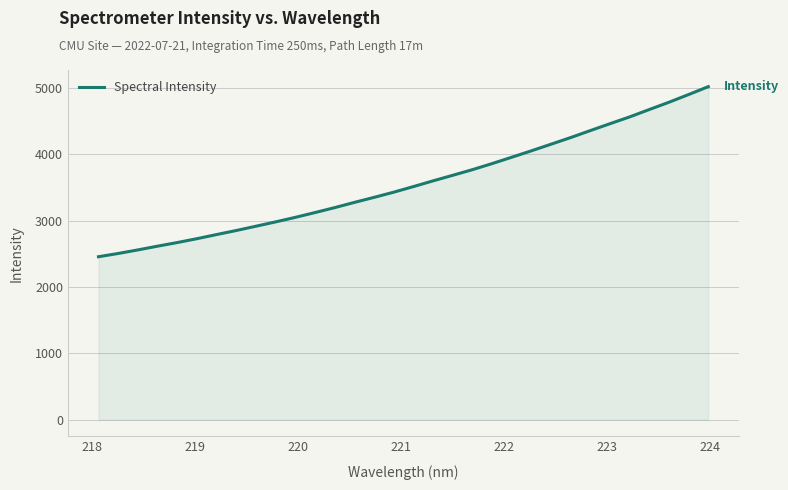

What is the difference between the maximum and minimum values?

2564.6